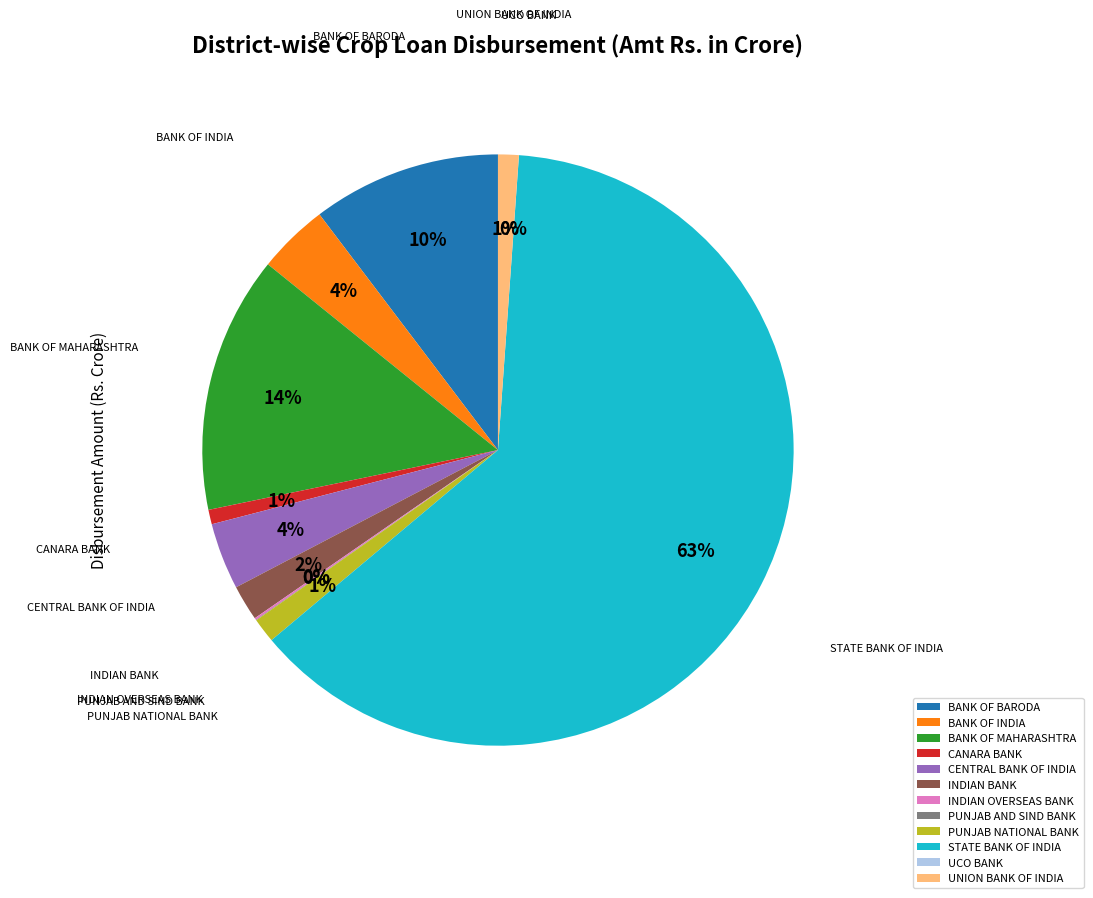

To the nearest percent, what portion does PUNJAB NATIONAL BANK represent?

1%